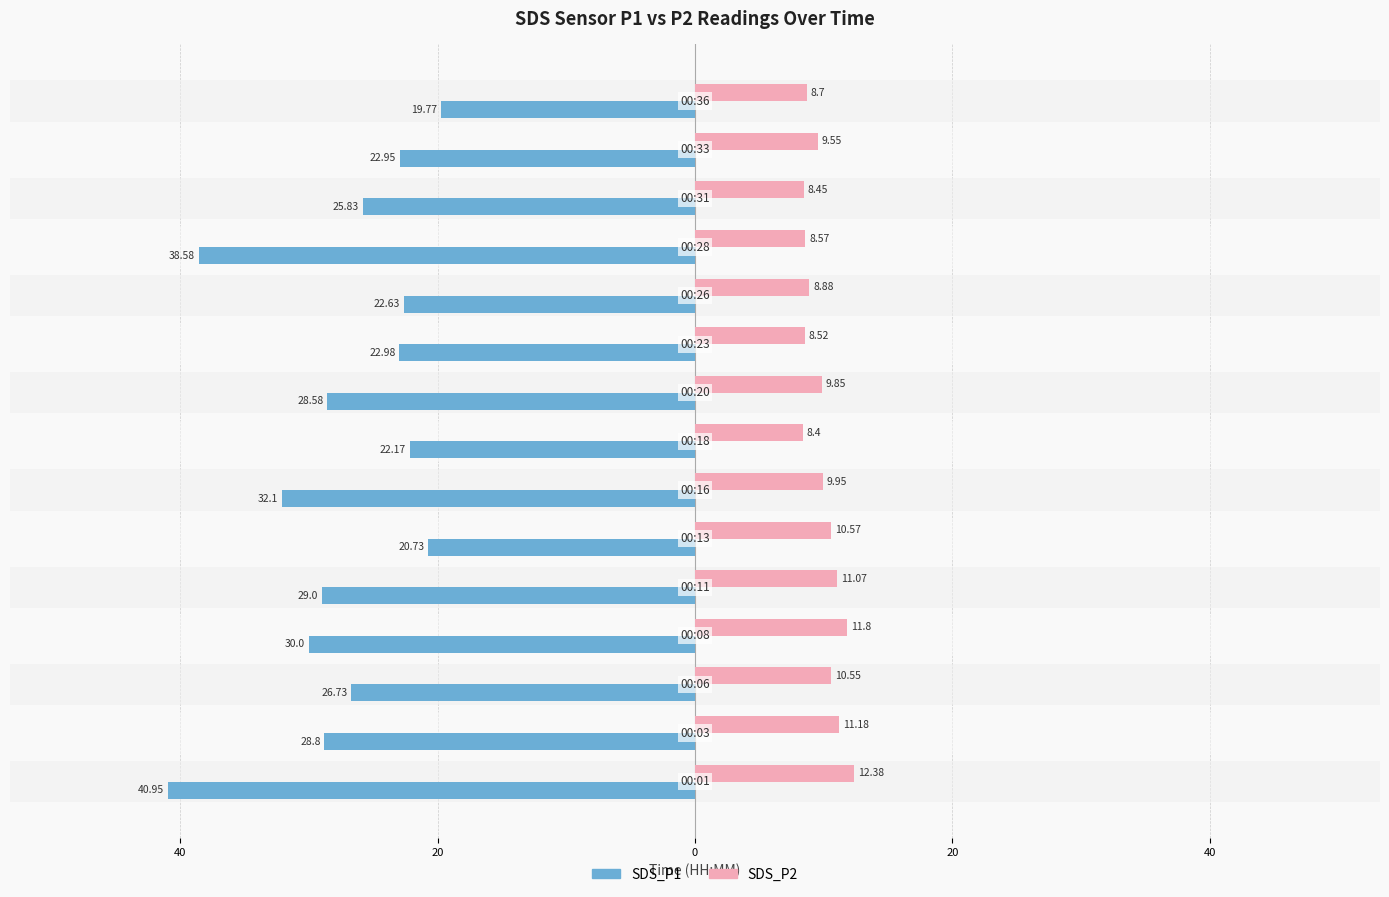

What are all the series names shown in the legend?

SDS_P1, SDS_P2